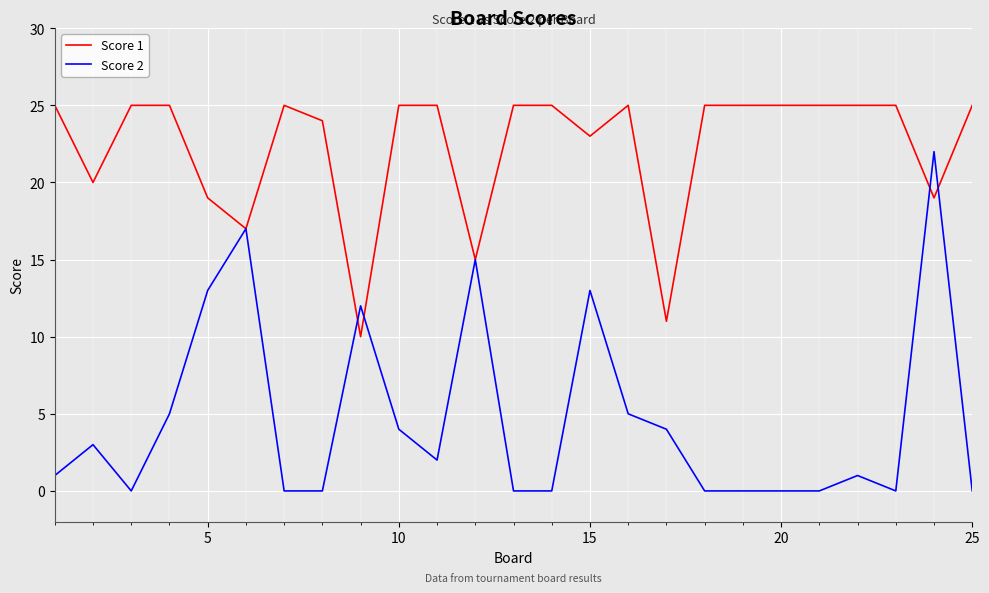

What is the difference between the maximum and minimum values in the Score 2 series?

22